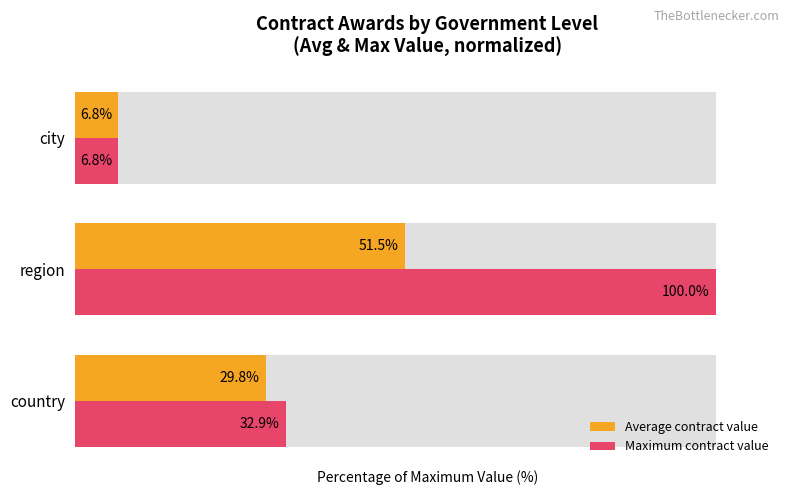

The value of Maximum contract value at country is 32.9. True or false?

True